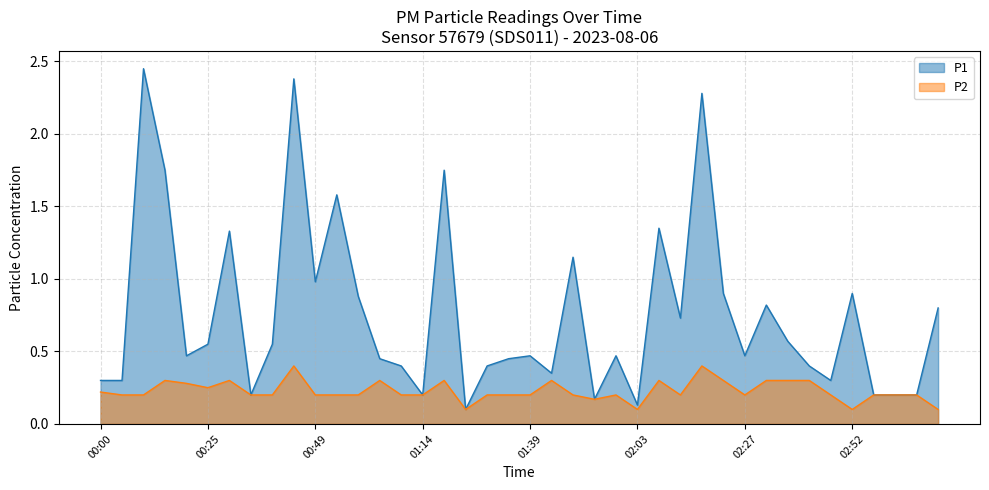

True or false: P1 and P2 intersect in this chart.

False